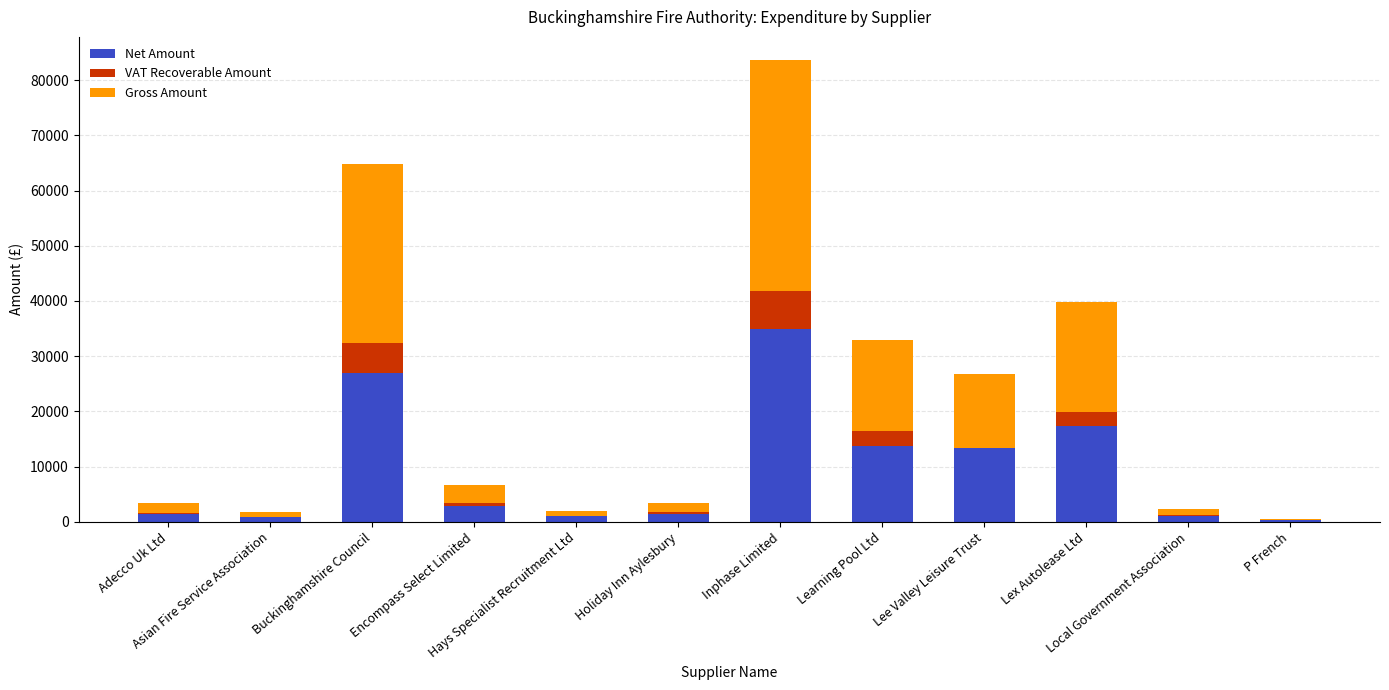

What is the highest value of the Net Amount series?

34855.0